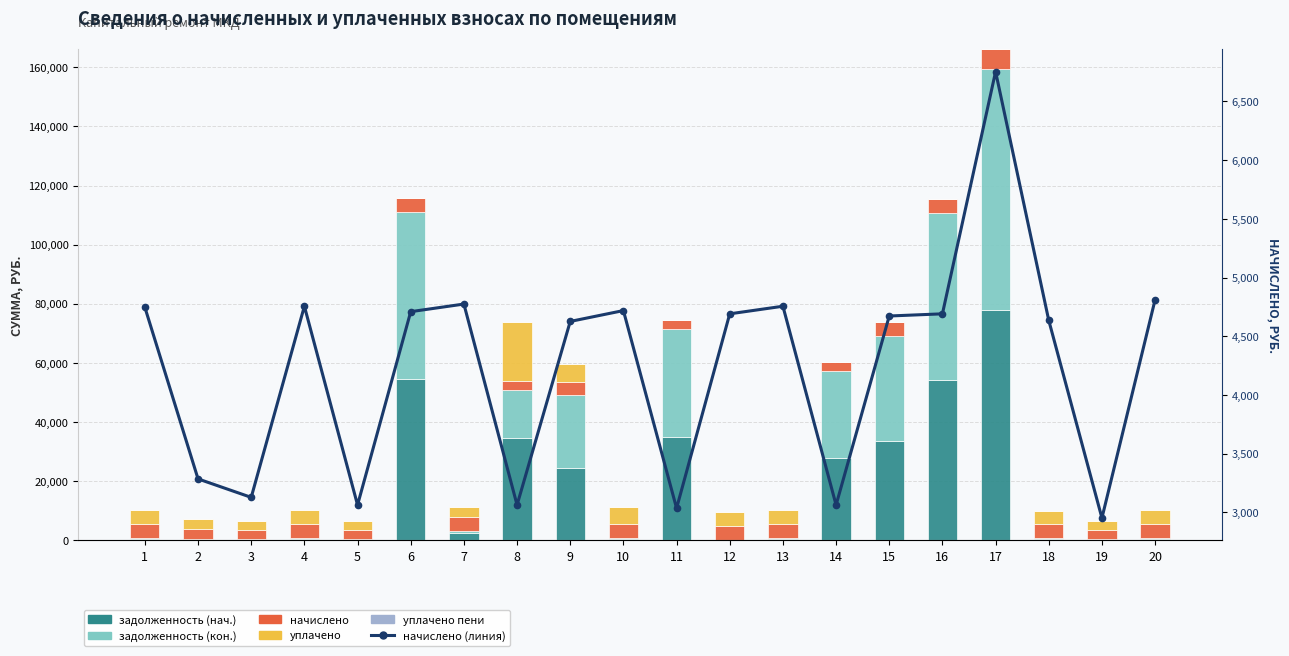

The value of начислено at 16 is 4690.8. True or false?

True